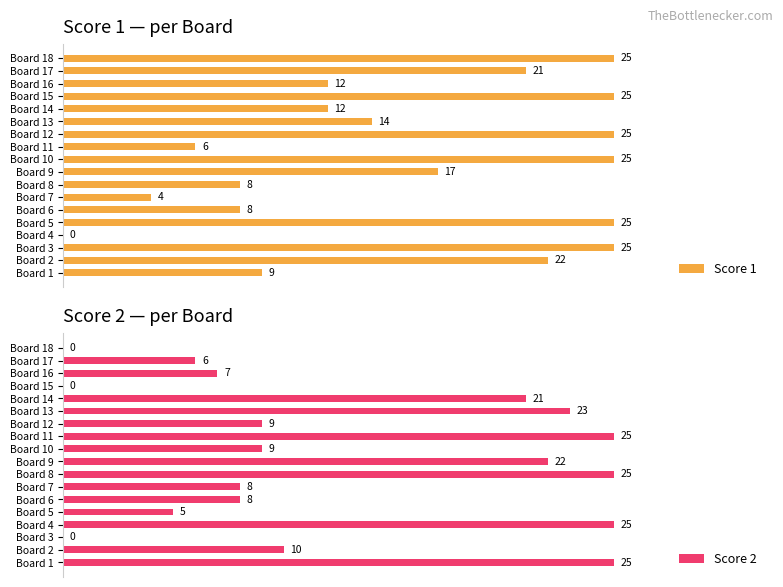

Reading left to right, list all the values displayed in this chart.

Score 1: 9	22	25	0	25	8	4	8	17	25	6	25	14	12	25	12	21	25
Score 2: 25	10	0	25	5	8	8	25	22	9	25	9	23	21	0	7	6	0